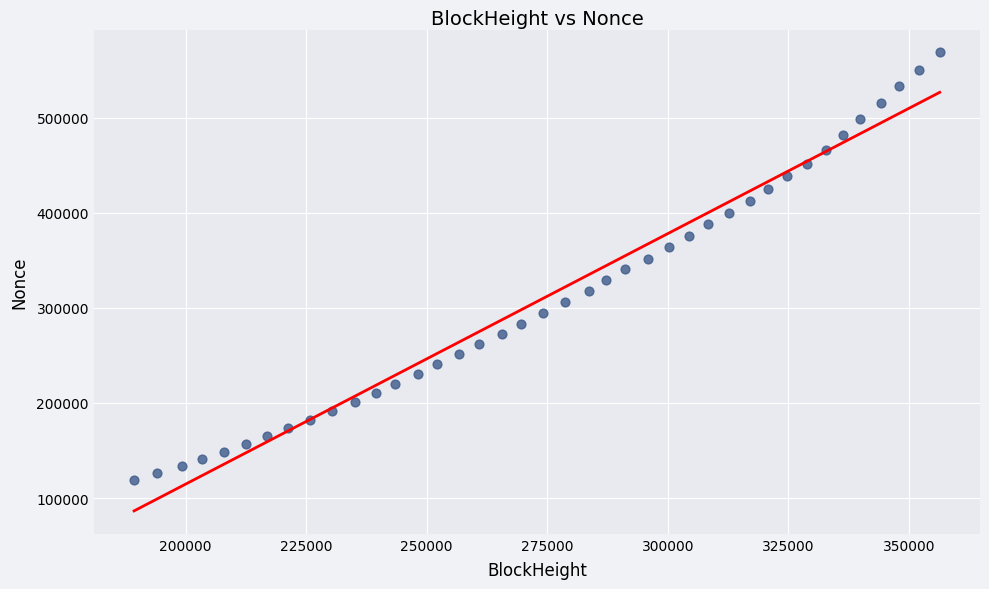

What is the range of Y values (max minus min)?

449605